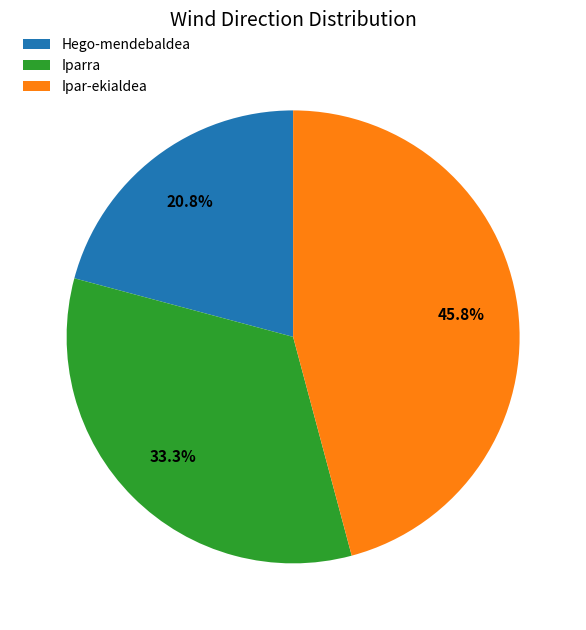

Is Iparra the majority of the pie?

No